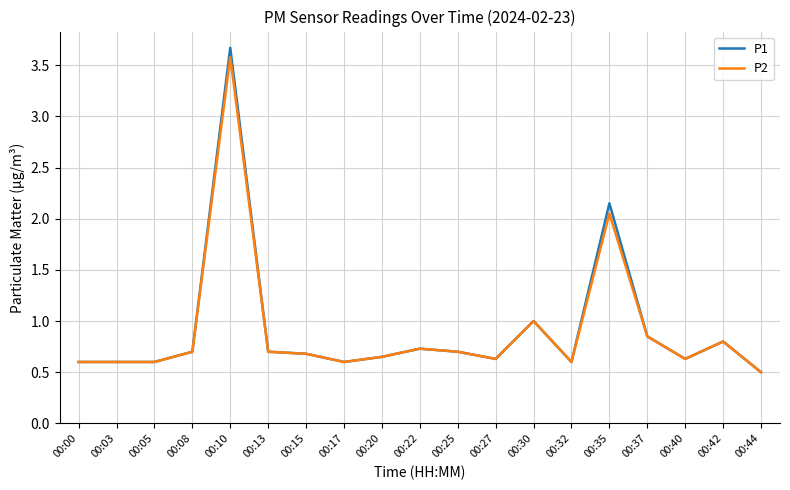

True or false: P2 has a value of 0.6 at 00:03.

True